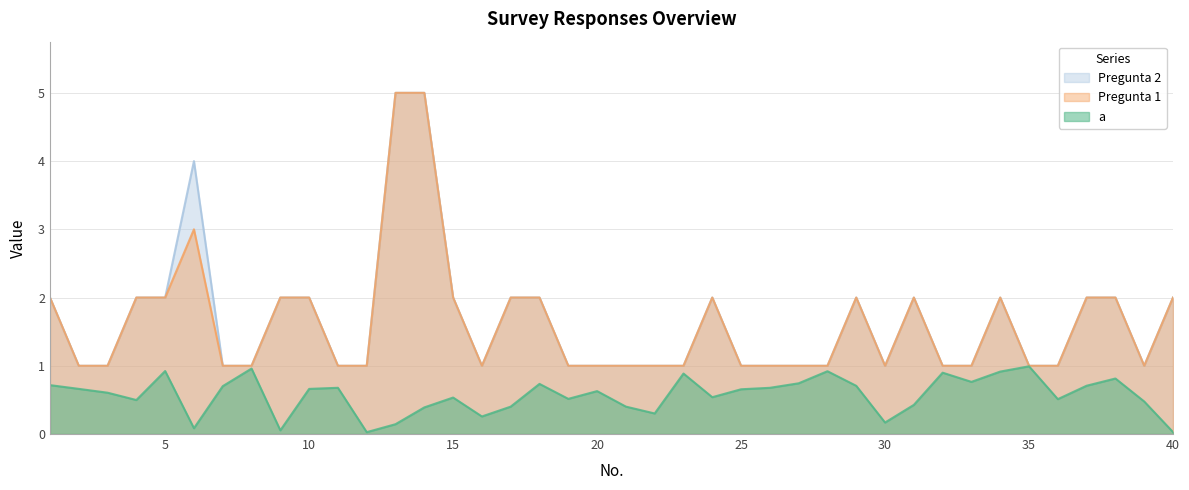

Reading right to left, list all the values displayed in this chart.

a: 40=0.0	39=0.5	38=0.8	37=0.7	36=0.5	35=1.0	34=0.9	33=0.8	32=0.9	31=0.4	30=0.2	29=0.7	28=0.9	27=0.7	26=0.7	25=0.7	24=0.5	23=0.9	22=0.3	21=0.4	20=0.6	19=0.5	18=0.7	17=0.4	16=0.3	15=0.5	14=0.4	13=0.1	12=0.0	11=0.7	10=0.7	9=0.1	8=1.0	7=0.7	6=0.1	5=0.9	4=0.5	3=0.6	2=0.7	1=0.7
Pregunta 1: 40=2.0	39=1.0	38=2.0	37=2.0	36=1.0	35=1.0	34=2.0	33=1.0	32=1.0	31=2.0	30=1.0	29=2.0	28=1.0	27=1.0	26=1.0	25=1.0	24=2.0	23=1.0	22=1.0	21=1.0	20=1.0	19=1.0	18=2.0	17=2.0	16=1.0	15=2.0	14=5.0	13=5.0	12=1.0	11=1.0	10=2.0	9=2.0	8=1.0	7=1.0	6=3.0	5=2.0	4=2.0	3=1.0	2=1.0	1=2.0
Pregunta 2: 40=2.0	39=1.0	38=2.0	37=2.0	36=1.0	35=1.0	34=2.0	33=1.0	32=1.0	31=2.0	30=1.0	29=2.0	28=1.0	27=1.0	26=1.0	25=1.0	24=2.0	23=1.0	22=1.0	21=1.0	20=1.0	19=1.0	18=2.0	17=2.0	16=1.0	15=2.0	14=5.0	13=5.0	12=1.0	11=1.0	10=2.0	9=2.0	8=1.0	7=1.0	6=4.0	5=2.0	4=2.0	3=1.0	2=1.0	1=2.0